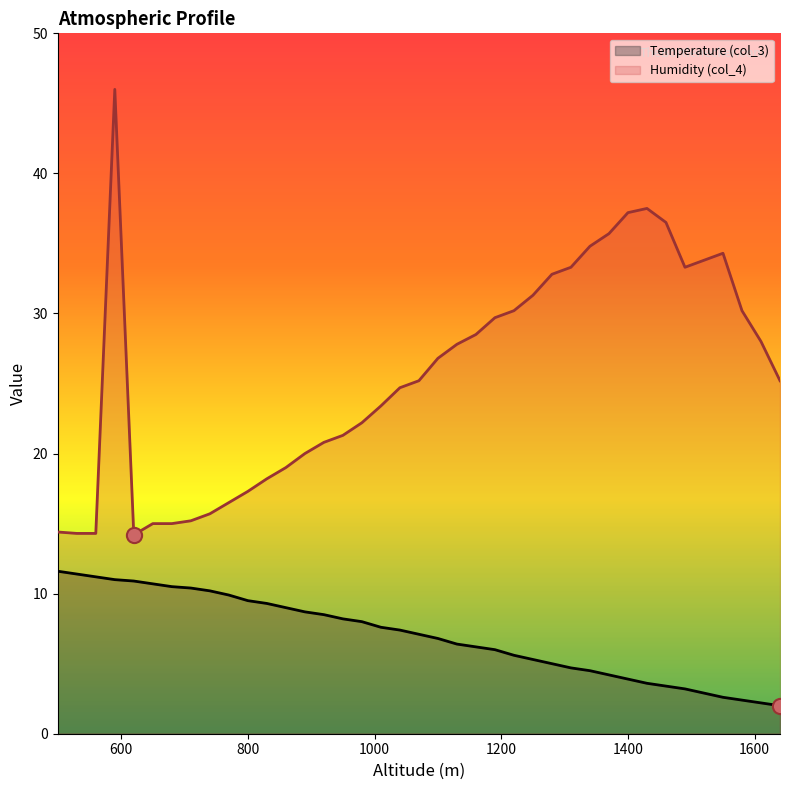

Which series reaches the maximum Y coordinate?

Humidity (col_4)